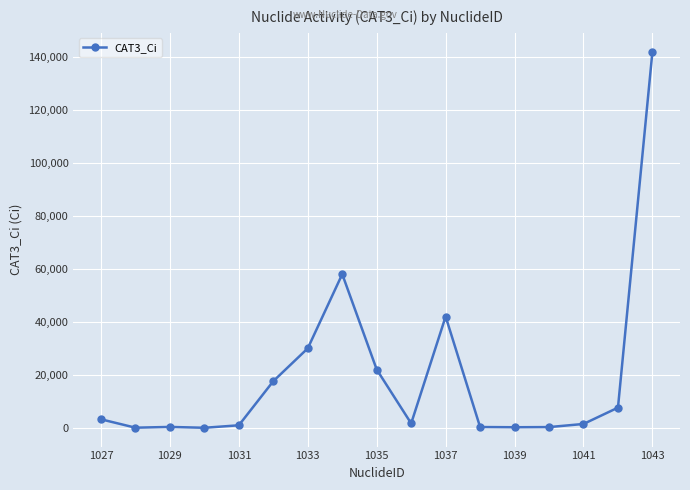

True or false: the data has more than 0 interior local peaks.

True